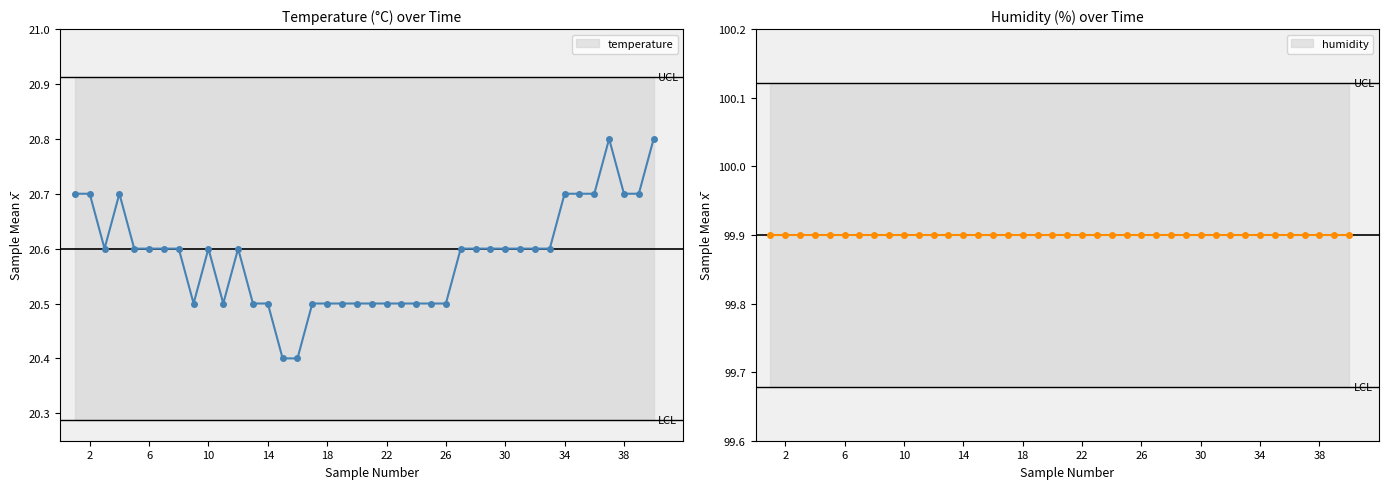

Which series has the largest total across all categories?

humidity